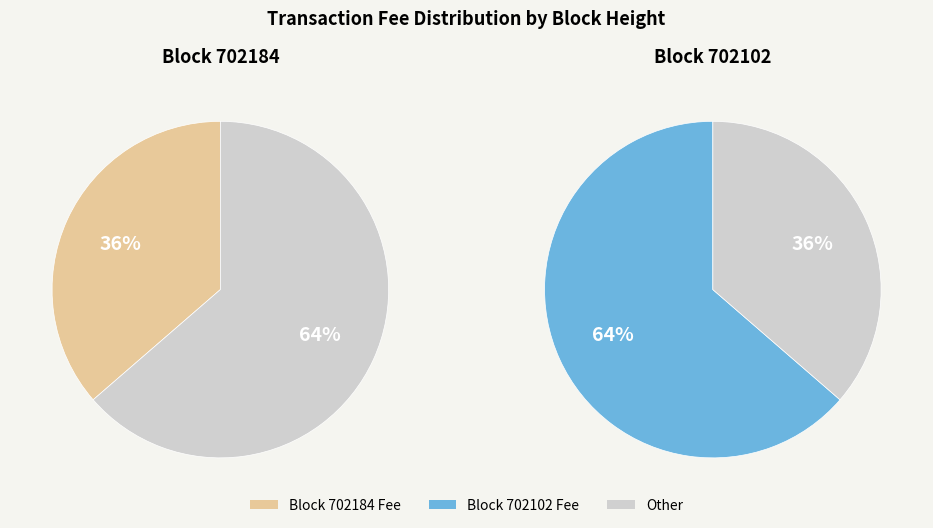

To the nearest percent, what percentage of the pie is 702184?

36%